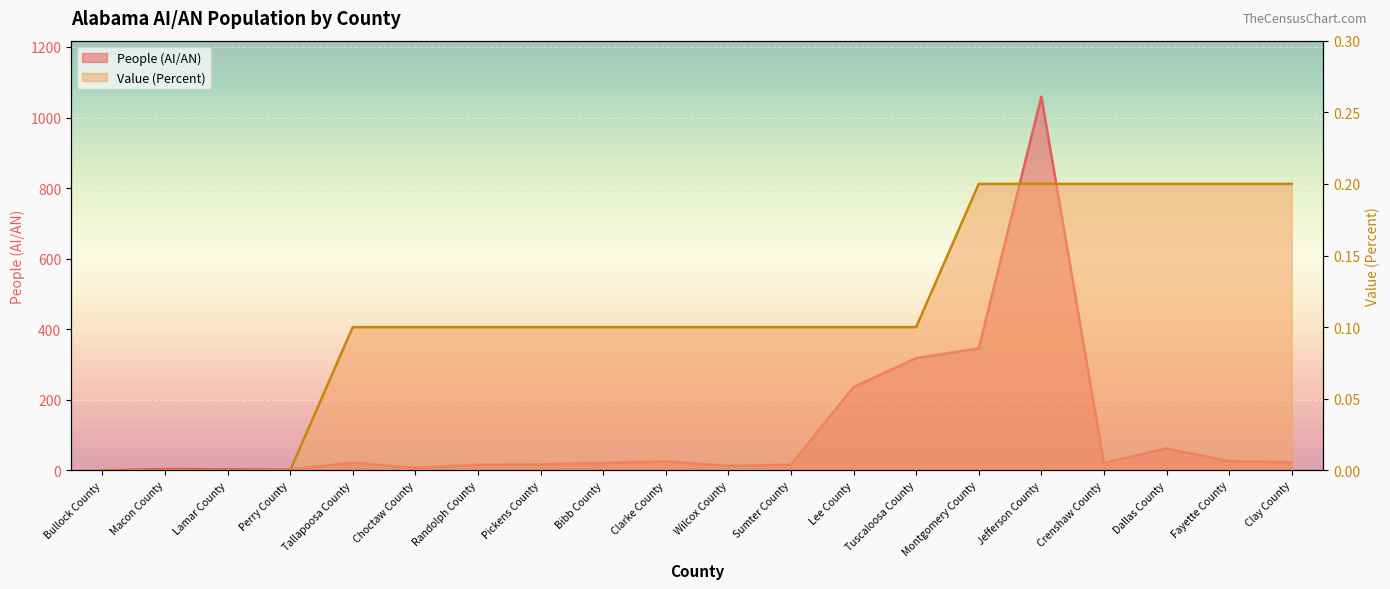

True or false: Value (Percent) and People (AI/AN) intersect in this chart.

False